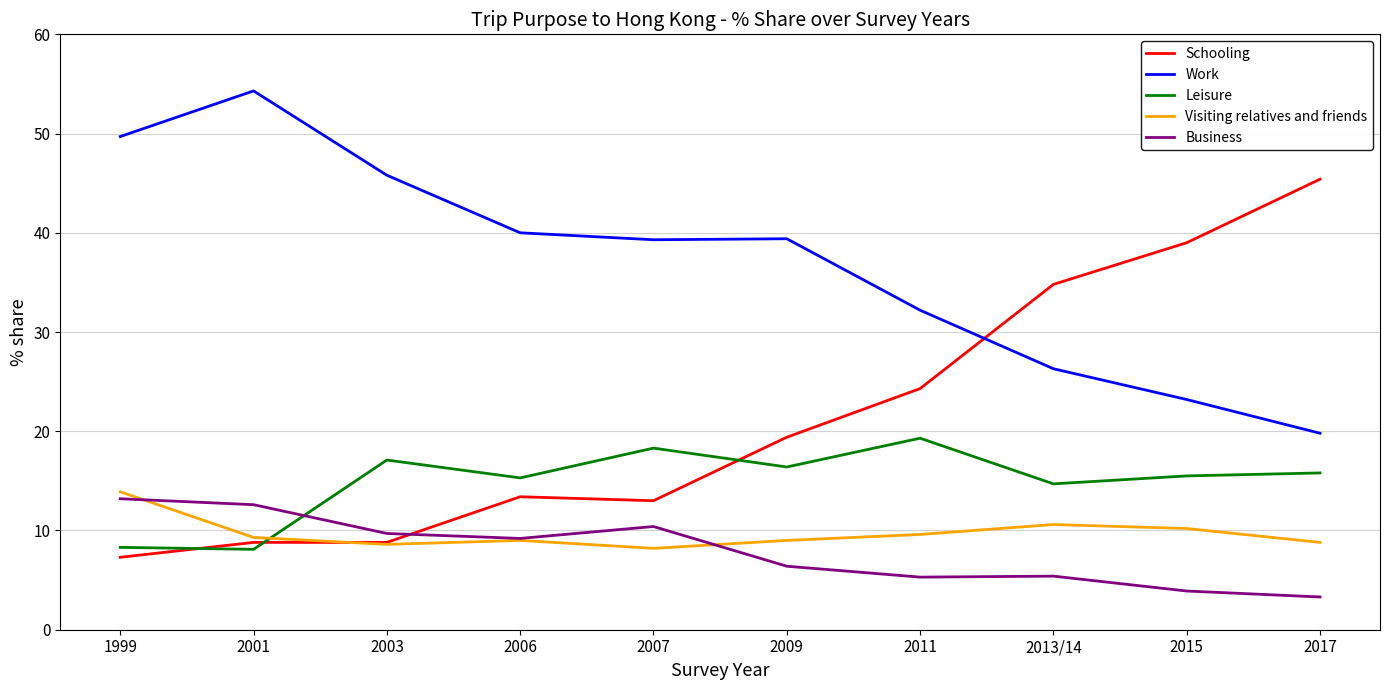

True or false: Visiting relatives and friends and Leisure cross at least once.

True